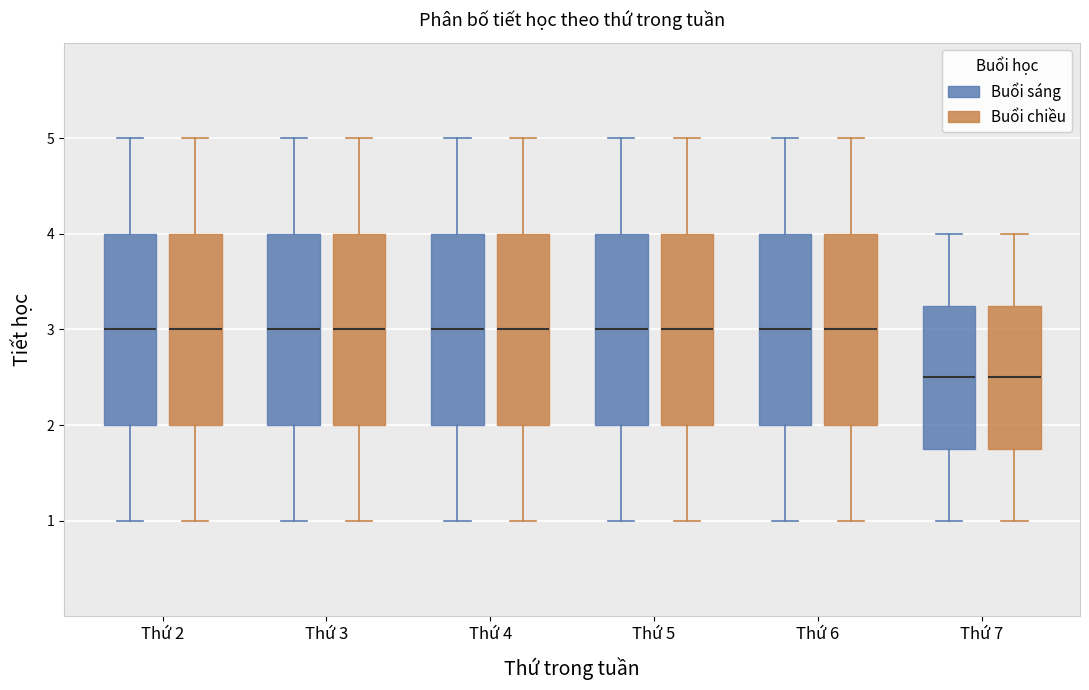

Reading left to right, read every box against the y-axis: the position of its median line, the range the box covers, and the ends of its whiskers. The values are not printed on the chart, so give them approximately, as read against the axis.

Thứ 2 (Buổi sáng): median 3.0, box 2.0 to 4.0, whiskers 1.0 to 5.0
Thứ 2 (Buổi chiều): median 3.0, box 2.0 to 4.0, whiskers 1.0 to 5.0
Thứ 3 (Buổi sáng): median 3.0, box 2.0 to 4.0, whiskers 1.0 to 5.0
Thứ 3 (Buổi chiều): median 3.0, box 2.0 to 4.0, whiskers 1.0 to 5.0
Thứ 4 (Buổi sáng): median 3.0, box 2.0 to 4.0, whiskers 1.0 to 5.0
Thứ 4 (Buổi chiều): median 3.0, box 2.0 to 4.0, whiskers 1.0 to 5.0
Thứ 5 (Buổi sáng): median 3.0, box 2.0 to 4.0, whiskers 1.0 to 5.0
Thứ 5 (Buổi chiều): median 3.0, box 2.0 to 4.0, whiskers 1.0 to 5.0
Thứ 6 (Buổi sáng): median 3.0, box 2.0 to 4.0, whiskers 1.0 to 5.0
Thứ 6 (Buổi chiều): median 3.0, box 2.0 to 4.0, whiskers 1.0 to 5.0
Thứ 7 (Buổi sáng): median 2.5, box 1.8 to 3.3, whiskers 1.0 to 4.0
Thứ 7 (Buổi chiều): median 2.5, box 1.8 to 3.3, whiskers 1.0 to 4.0